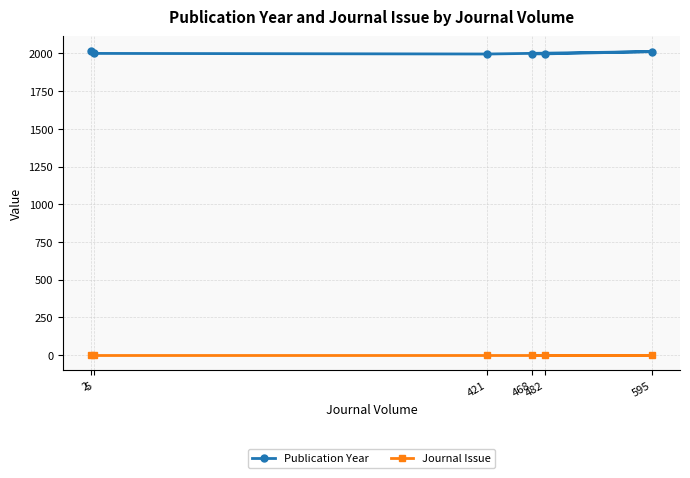

What is the total value across all series at 595?

2013